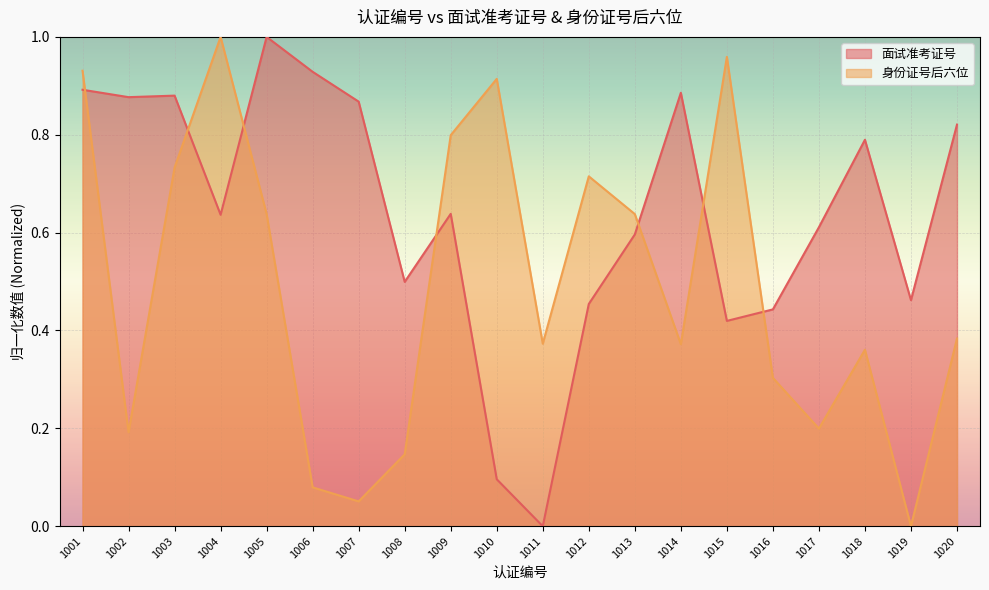

At how many categories does at least one series exceed 0?

20